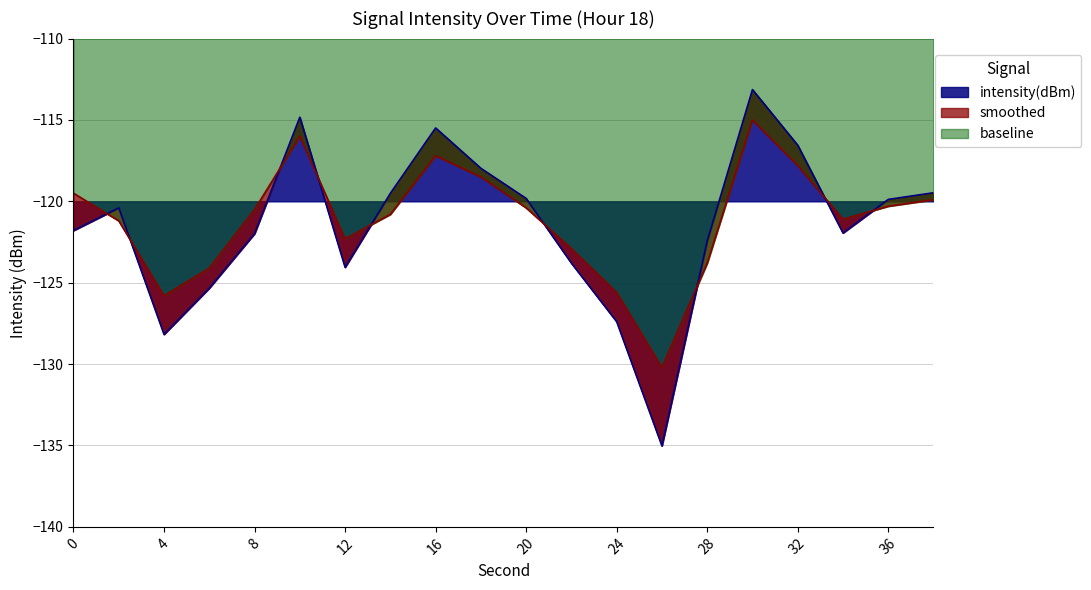

Reading left to right, what are all the values shown in this chart?

intensity(dBm): 0=-121.8	2=-120.4	4=-128.2	6=-125.3	8=-122.0	10=-114.8	12=-124.1	14=-119.5	16=-115.5	18=-118.0	20=-119.8	22=-123.8	24=-127.4	26=-135.0	28=-122.4	30=-113.1	32=-116.6	34=-121.9	36=-119.9	38=-119.5
smoothed: 0=-119.5	2=-121.2	4=-125.8	6=-124.1	8=-120.5	10=-116.0	12=-122.3	14=-120.8	16=-117.2	18=-118.5	20=-120.4	22=-122.9	24=-125.6	26=-130.2	28=-123.8	30=-115.0	32=-117.8	34=-121.1	36=-120.3	38=-119.9